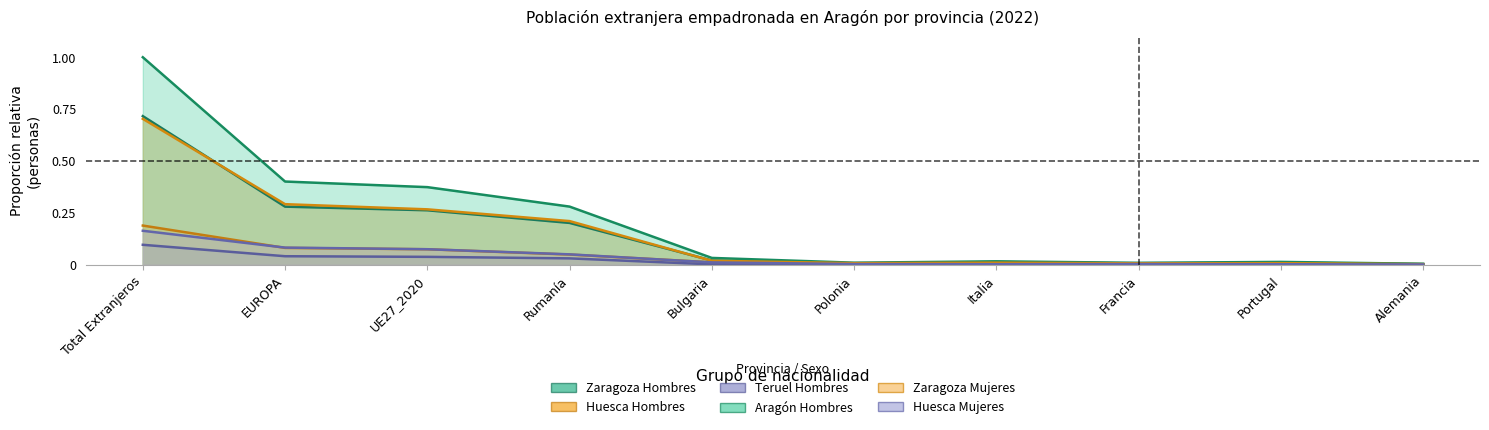

What is the difference between the maximum and second lowest values in the Huesca Hombres series?

0.2